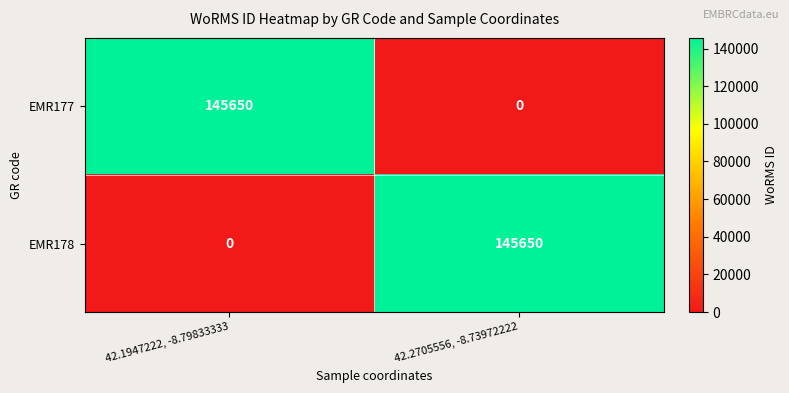

What is the total value across all series at 42.1947222, -8.79833333?

145650